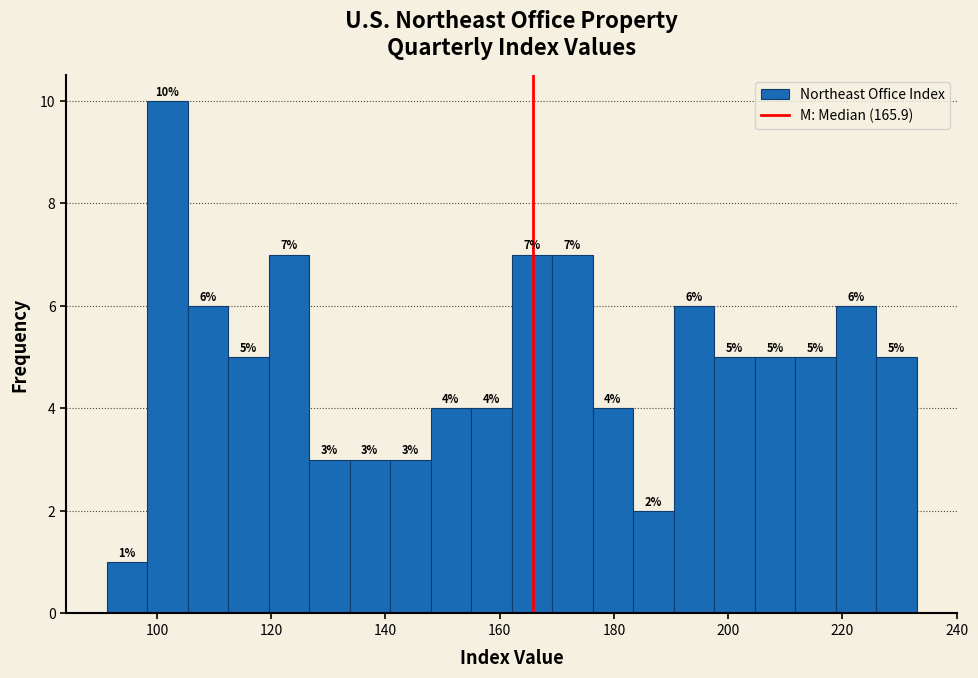

Around what value on the x-axis is the tallest bar? Give the approximate position of its centre, as read against the axis.

102